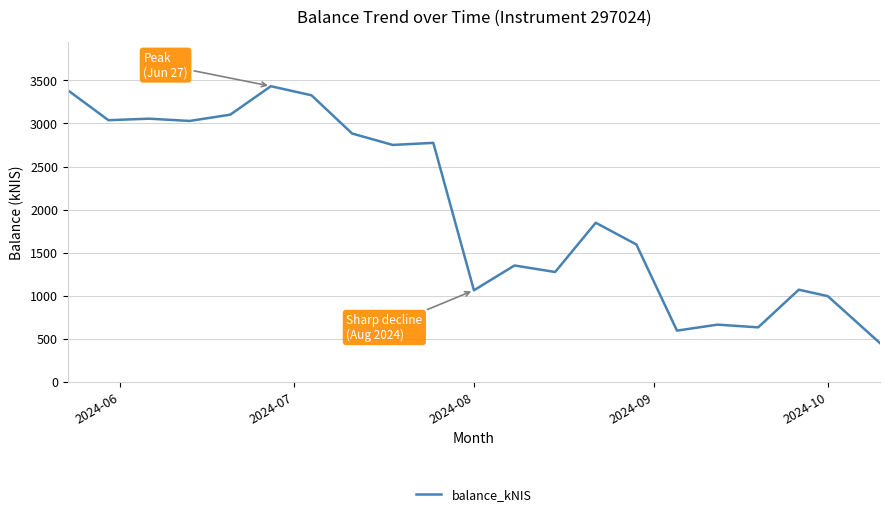

What is the smallest value displayed?

447.4